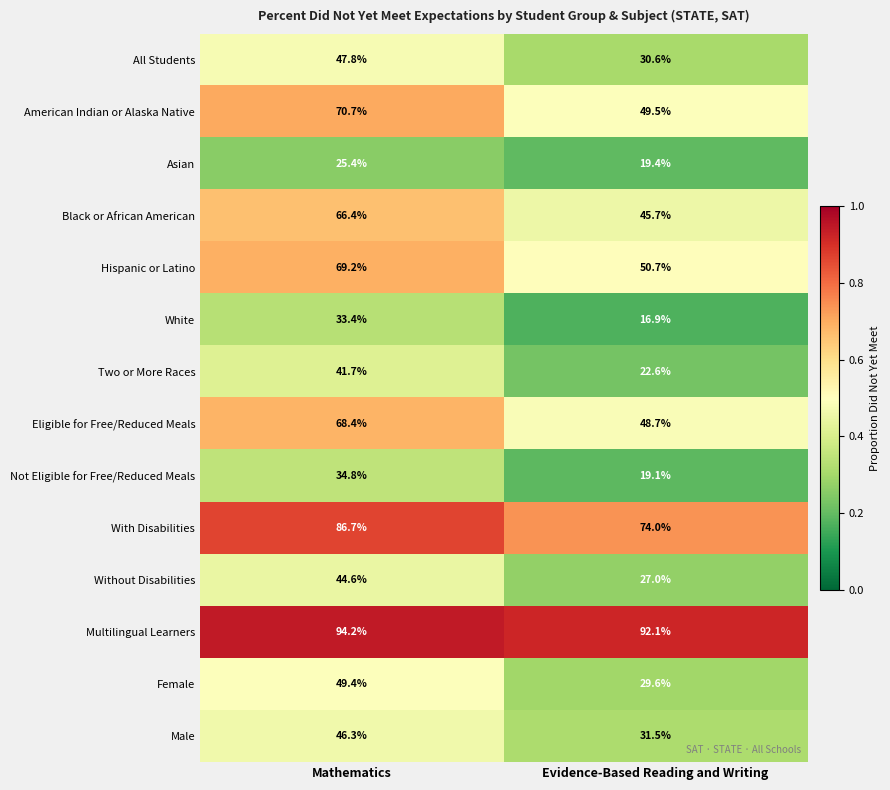

At which category is the sum across all series the highest?

Mathematics